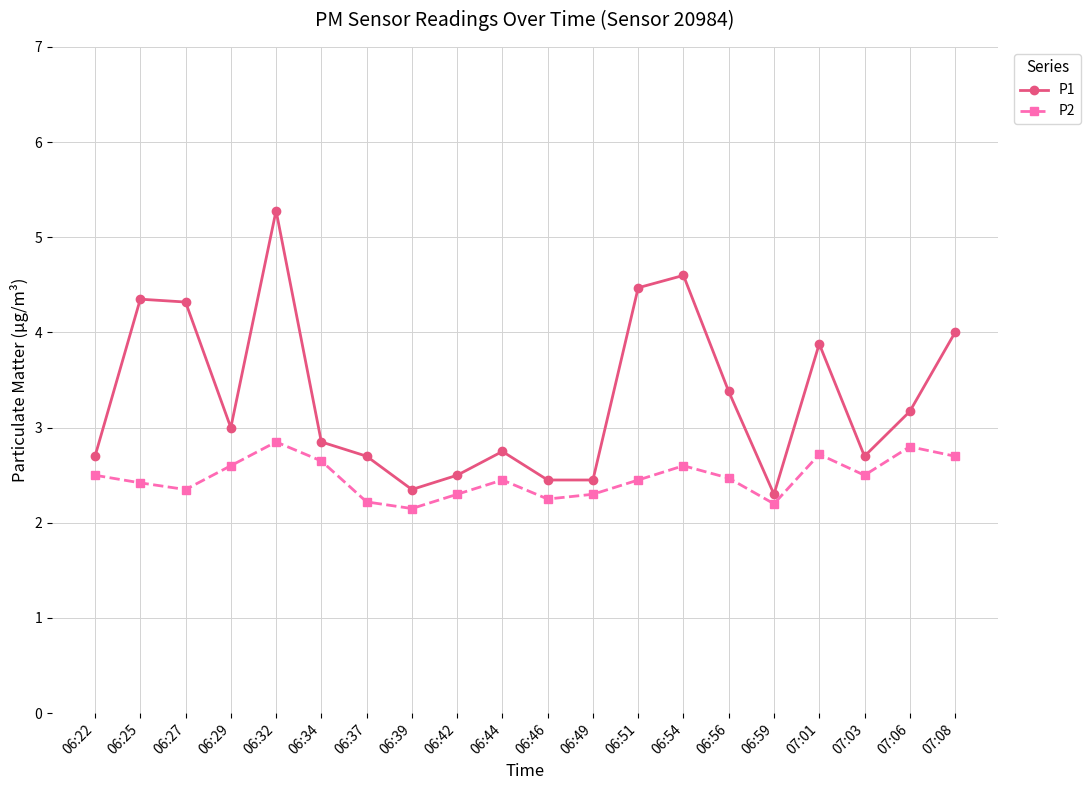

Which series has the widest spread of values?

P1